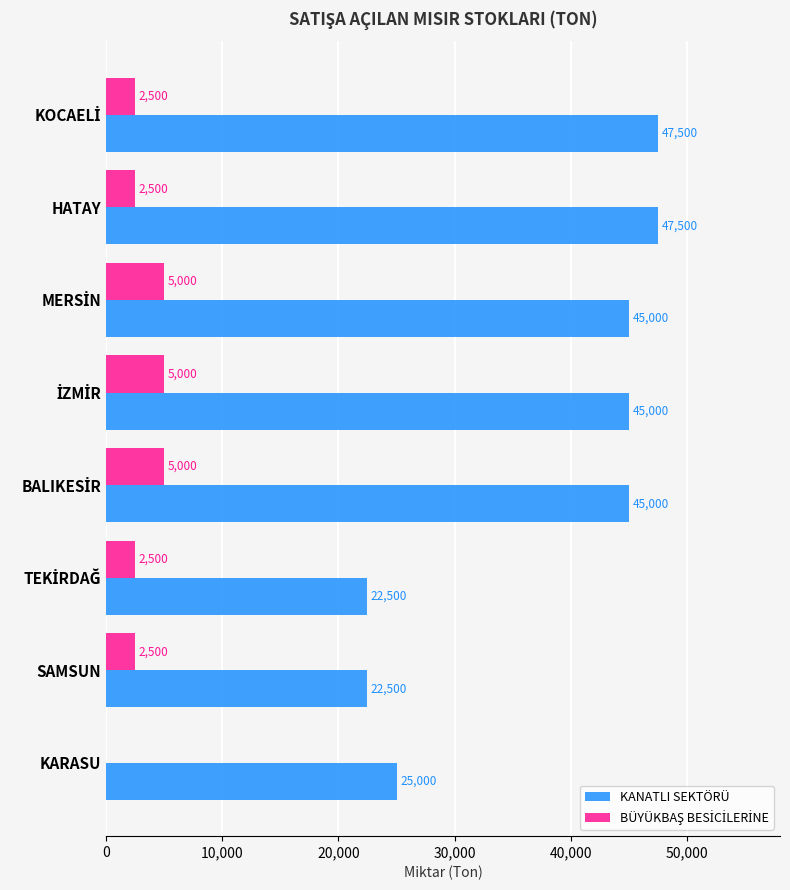

What is the maximum value for KANATLI SEKTÖRÜ?

47500